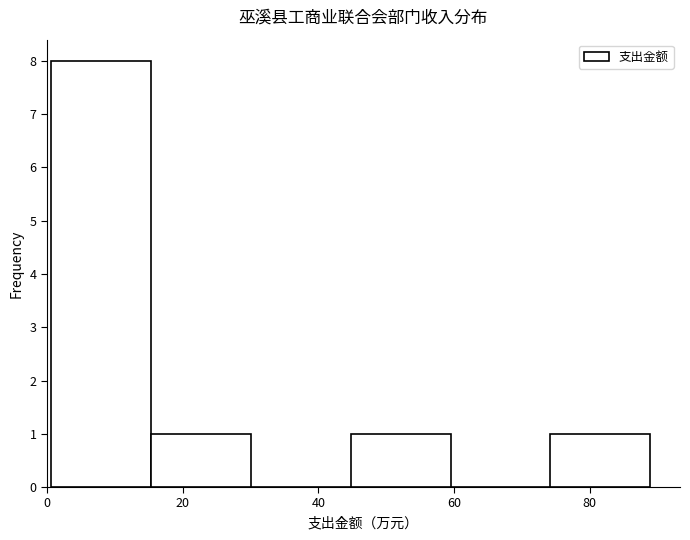

Reading left to right, list every bar in this chart as the range it spans on the x-axis followed by its height. Neither the bar edges nor the heights are printed on the chart, so give them approximately, as read against the axes.

0 to 16: 8
16 to 30: 1
30 to 44: 0
44 to 60: 1
60 to 74: 0
74 to 88: 1